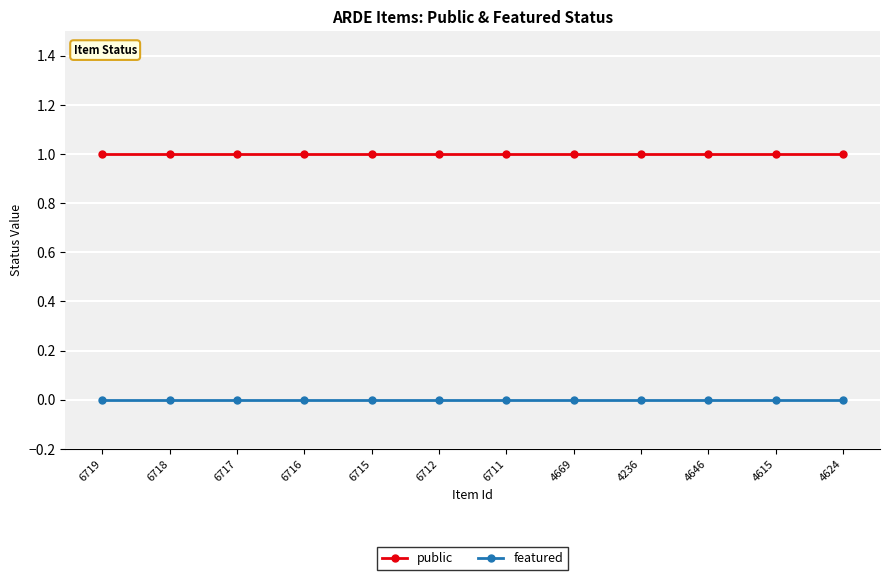

Reading left to right, what are all the values shown in this chart?

public: 1	1	1	1	1	1	1	1	1	1	1	1
featured: 0	0	0	0	0	0	0	0	0	0	0	0